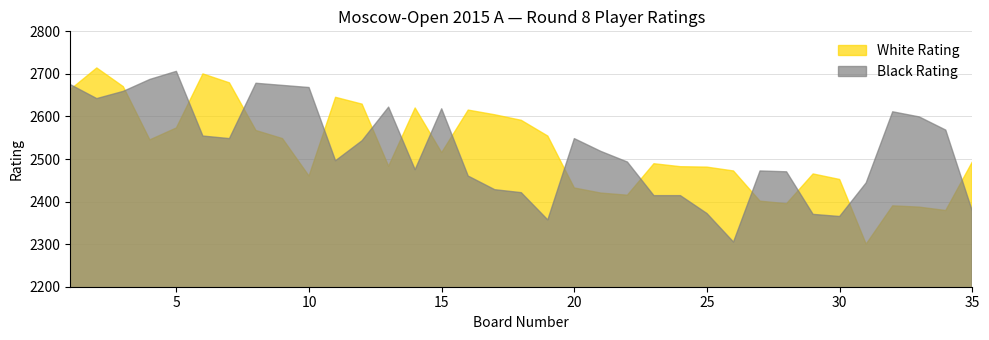

At which category does the chart reach its minimum across all series?

31